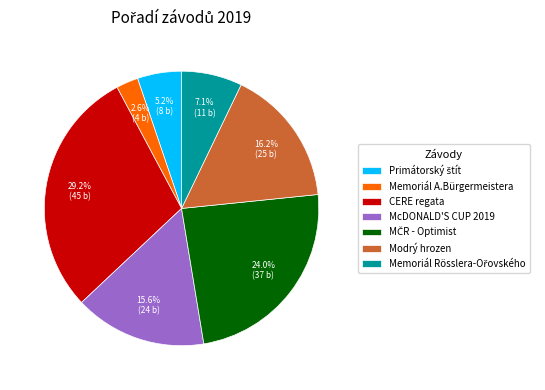

What is the ratio of the value at CERE regata to the value at Modrý hrozen?

1.8